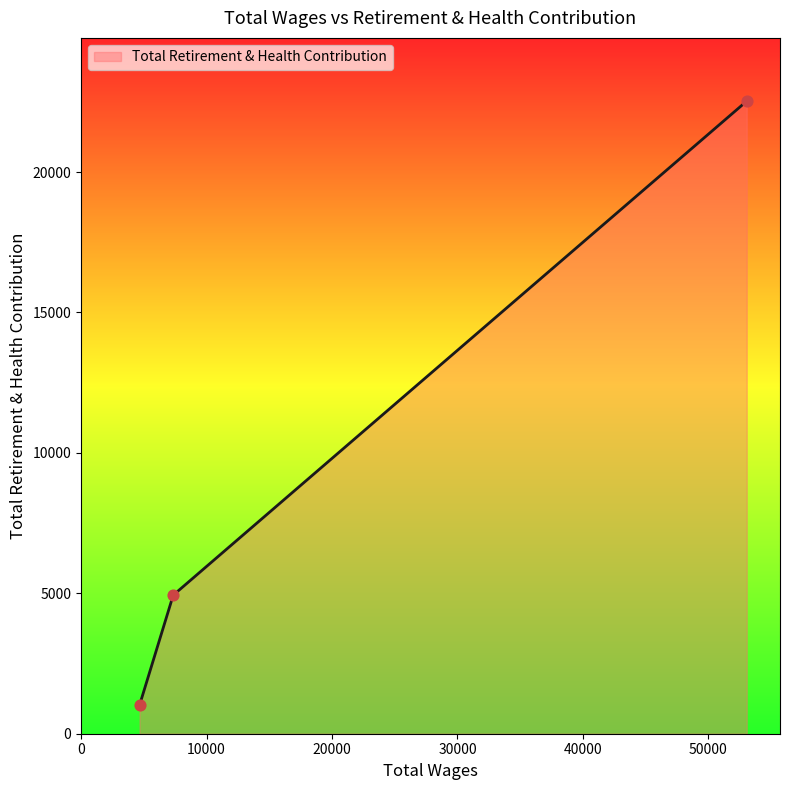

What is the sum of all values?

28479